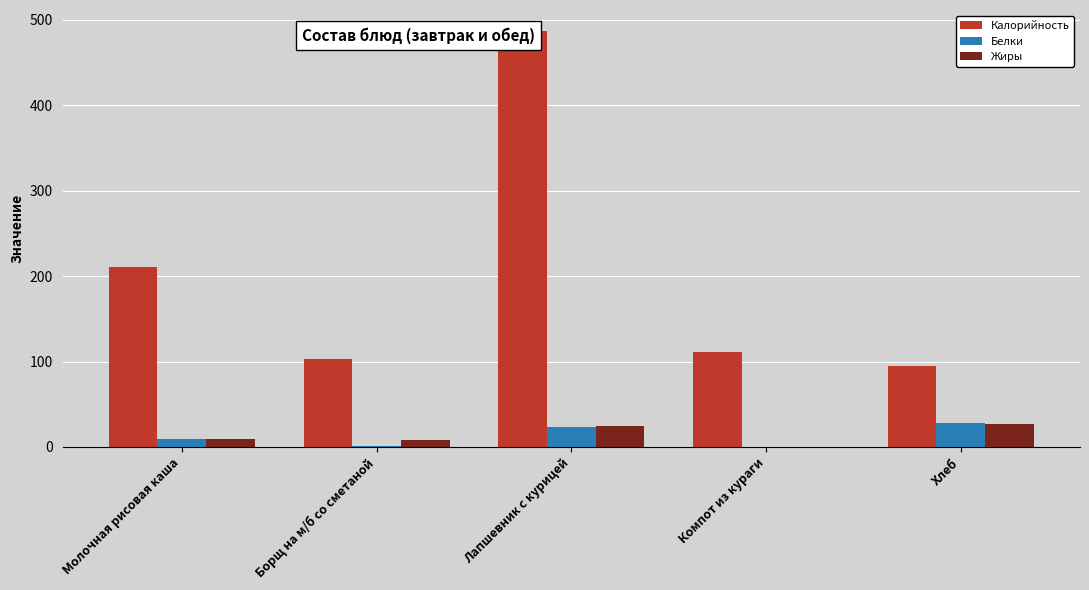

Is the value of Жиры at Борщ на м/б со сметаной greater than the value of Белки at Борщ на м/б со сметаной?

Yes